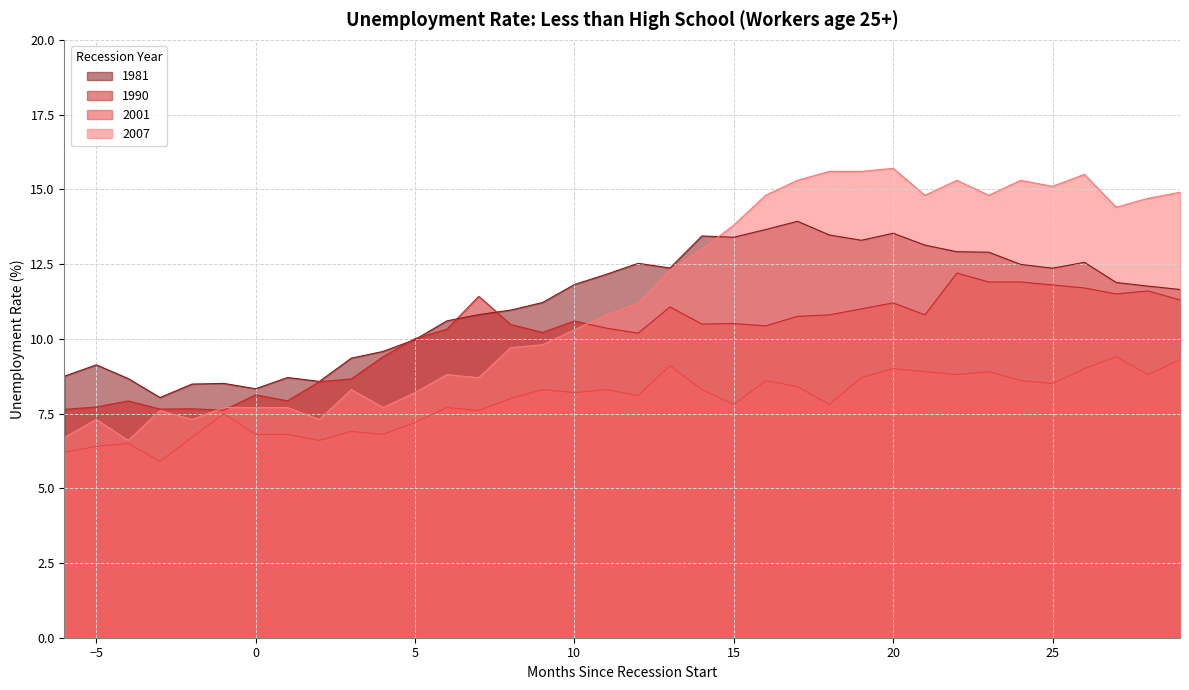

Between 6 and 23, which series saw the biggest shift?

2007